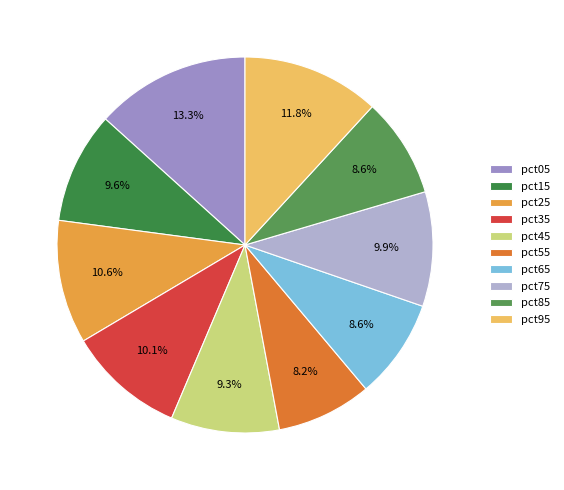

Do pct35 and pct05 together represent more than half of the pie?

No